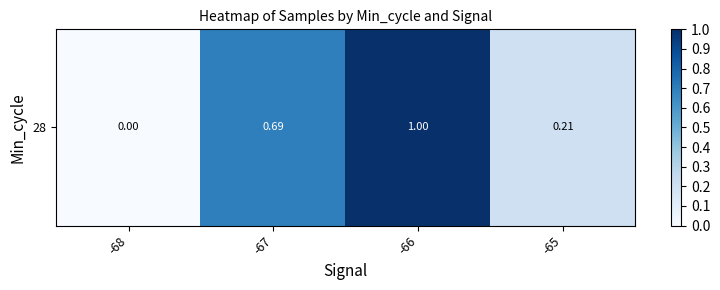

Reading left to right, extract all data points from this chart.

0.0	0.7	1.0	0.2